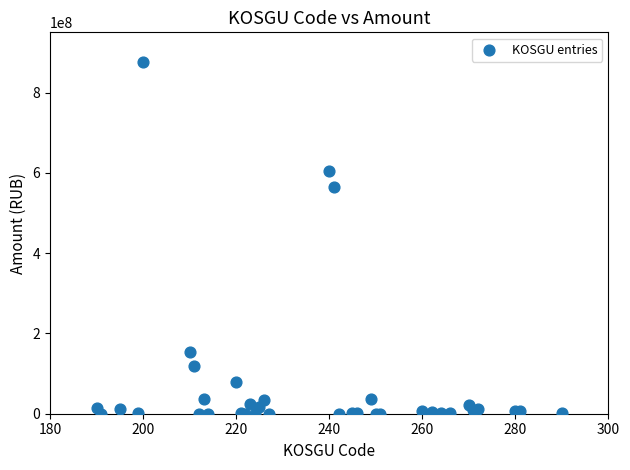

What Y value in the scatter plot is closest to 438020807?

563923983.0